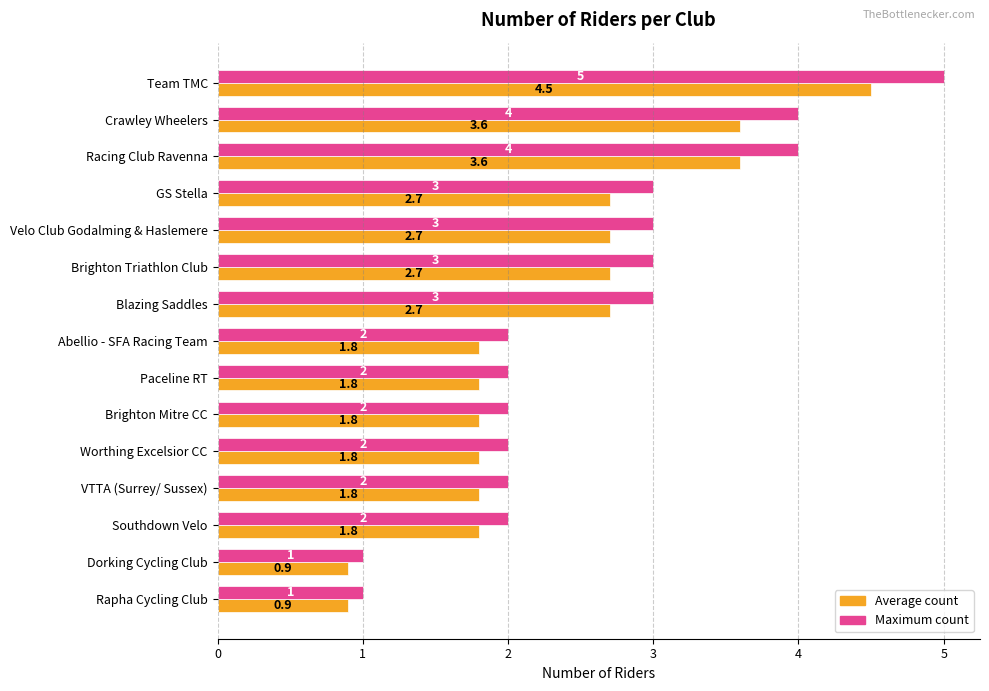

What is the average value of the Average count series?

2.3